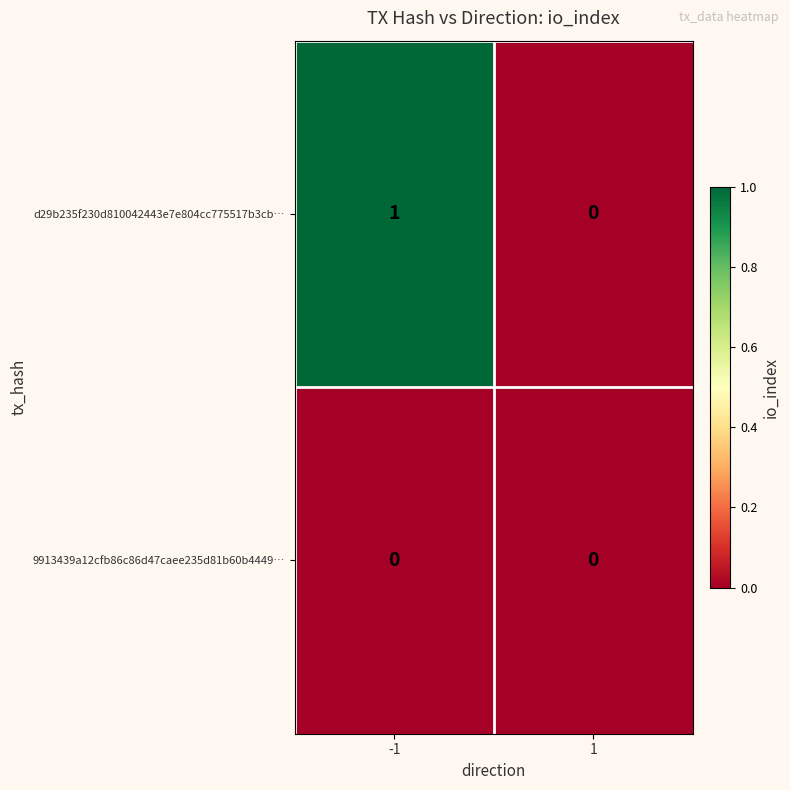

Rank the series by their maximum value, from lowest to highest.

9913439a12cfb86c86d47caee235d81b60b4449…, d29b235f230d810042443e7e804cc775517b3cb…